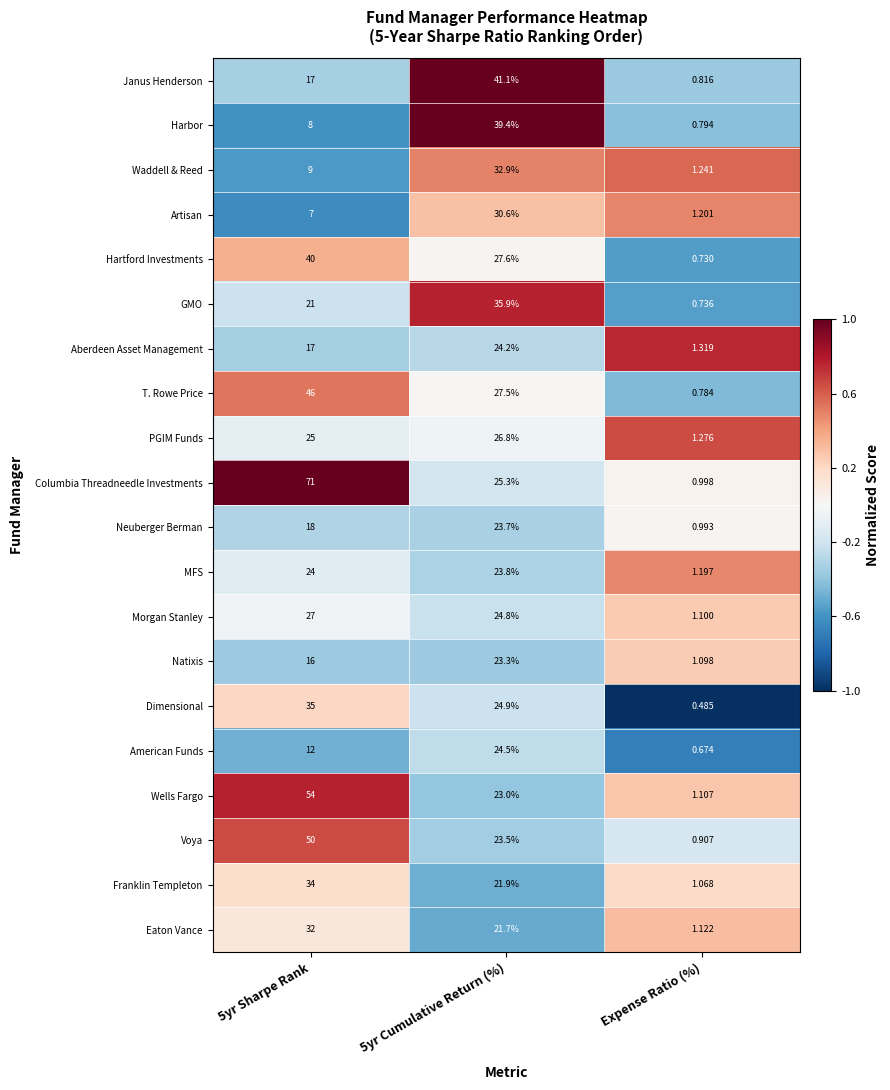

At Expense Ratio (%), list the series in order from smallest to largest.

Dimensional, American Funds, Hartford Investments, GMO, T. Rowe Price, Harbor, Janus Henderson, Voya, Neuberger Berman, Columbia Threadneedle Investments, Franklin Templeton, Natixis, Morgan Stanley, Wells Fargo, Eaton Vance, MFS, Artisan, Waddell & Reed, PGIM Funds, Aberdeen Asset Management